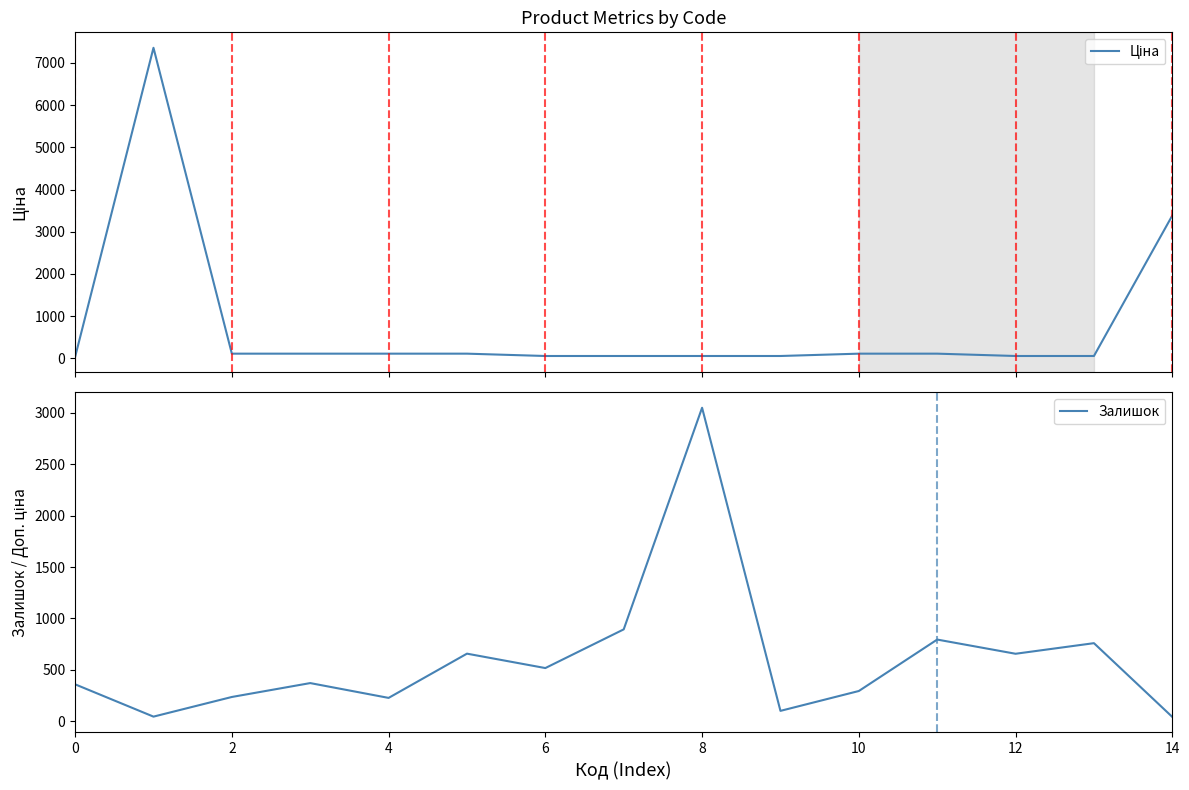

After their last crossing, which series has the higher values: Ціна or Залишок?

Ціна